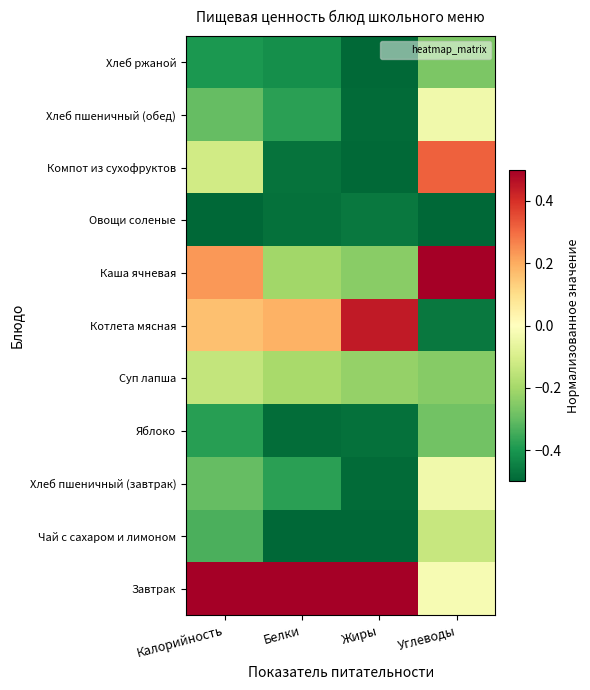

Which series changed the most between Жиры and Углеводы?

Котлета мясная